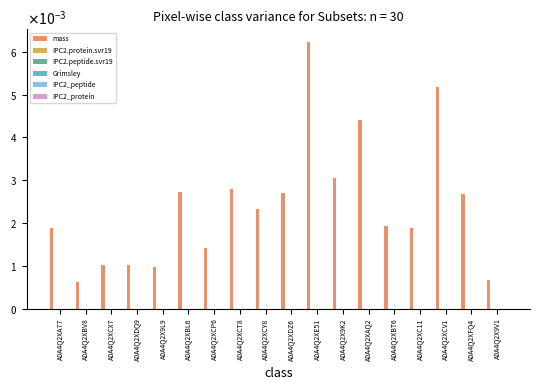

List the series in order of their peak value, lowest first.

IPC2.peptide.svr19, IPC2_protein, IPC2.protein.svr19, IPC2_peptide, Grimsley, mass